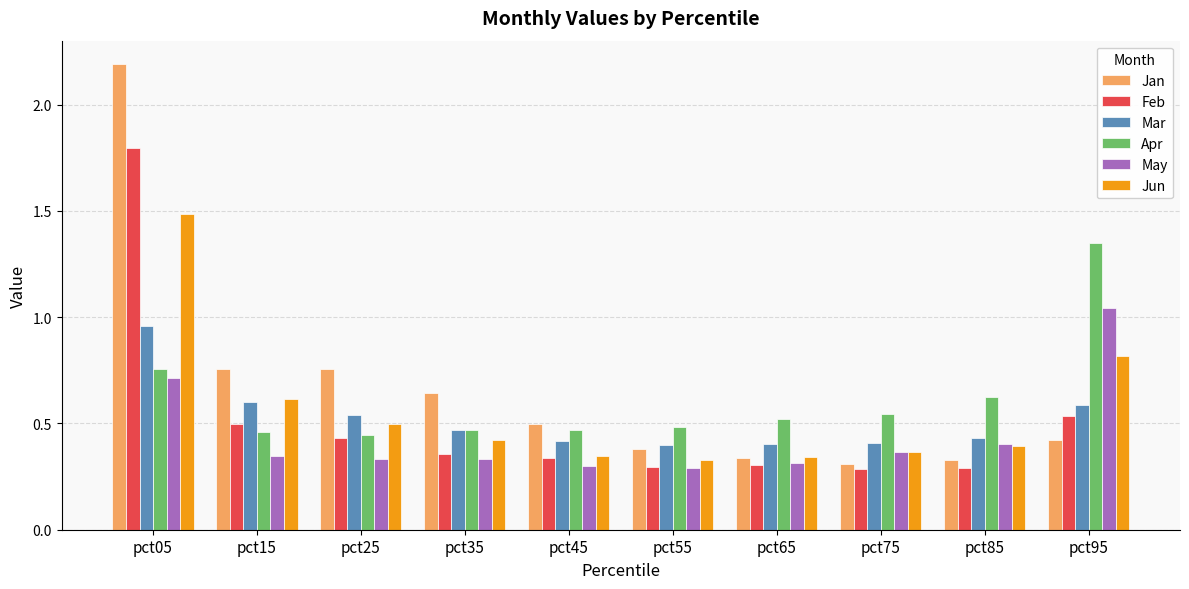

Which series has the largest range (max minus min)?

Jan